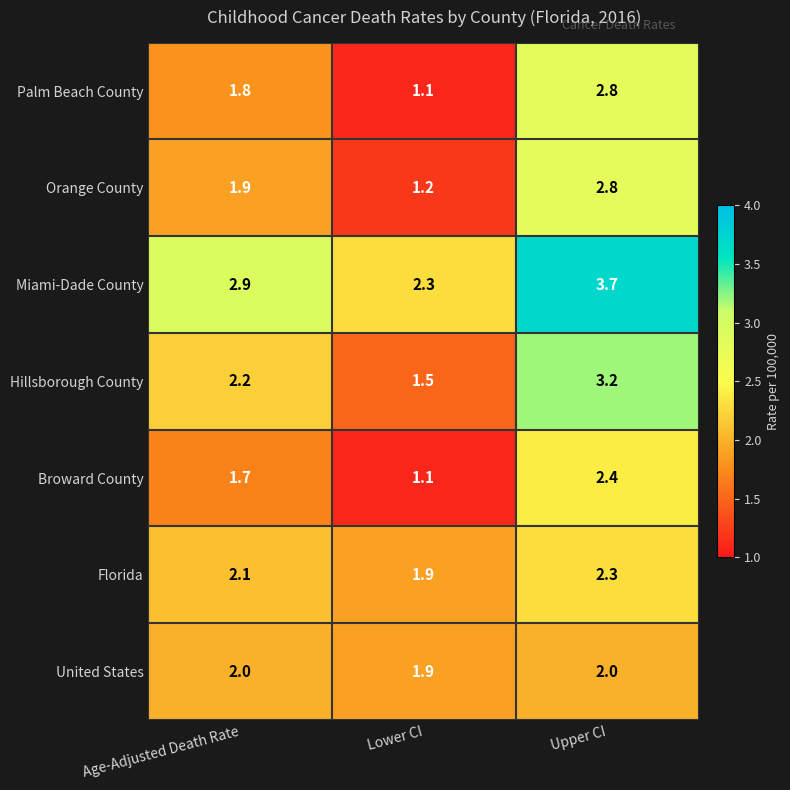

What is the difference between the Broward County values at Lower CI and Age-Adjusted Death Rate?

0.6